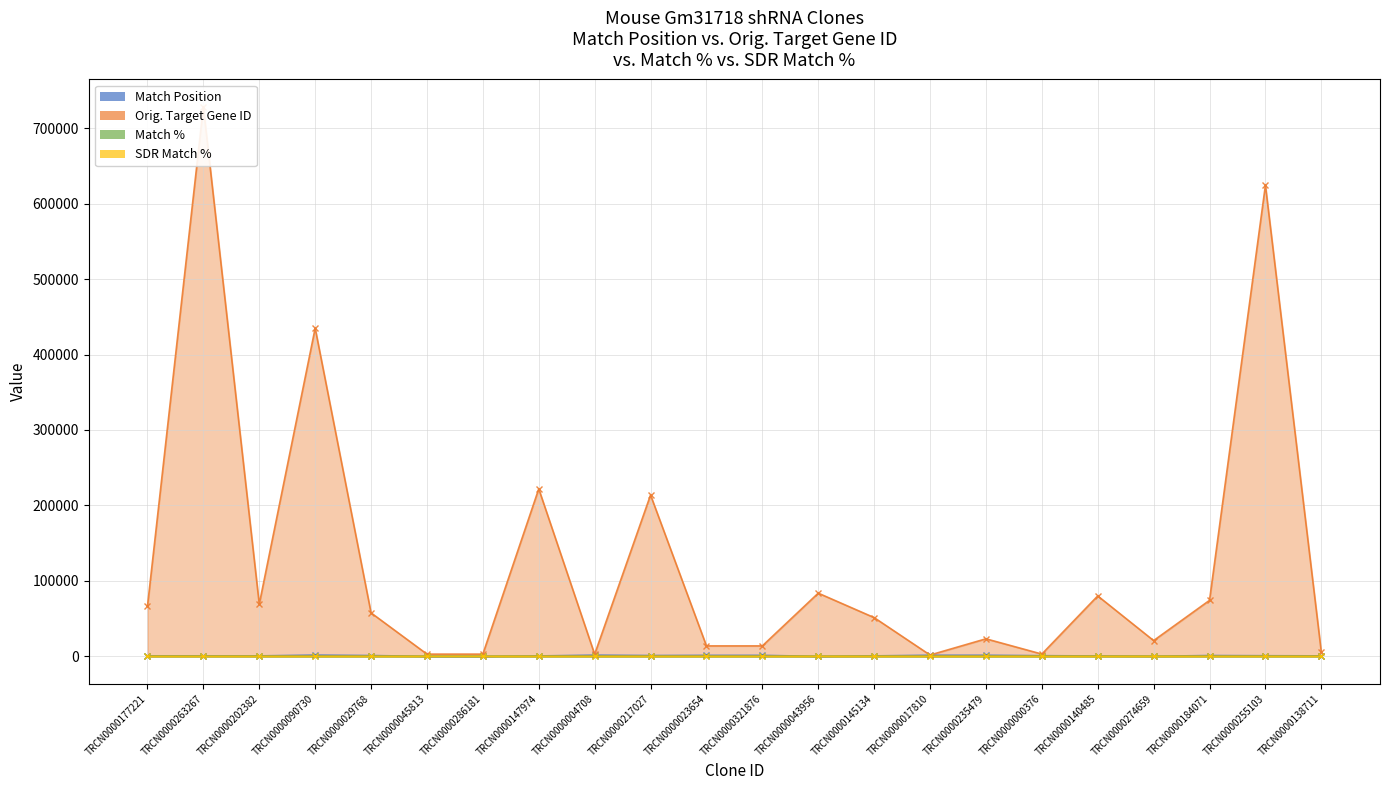

What is the difference between the highest and lowest values at TRCN0000138711?

5680